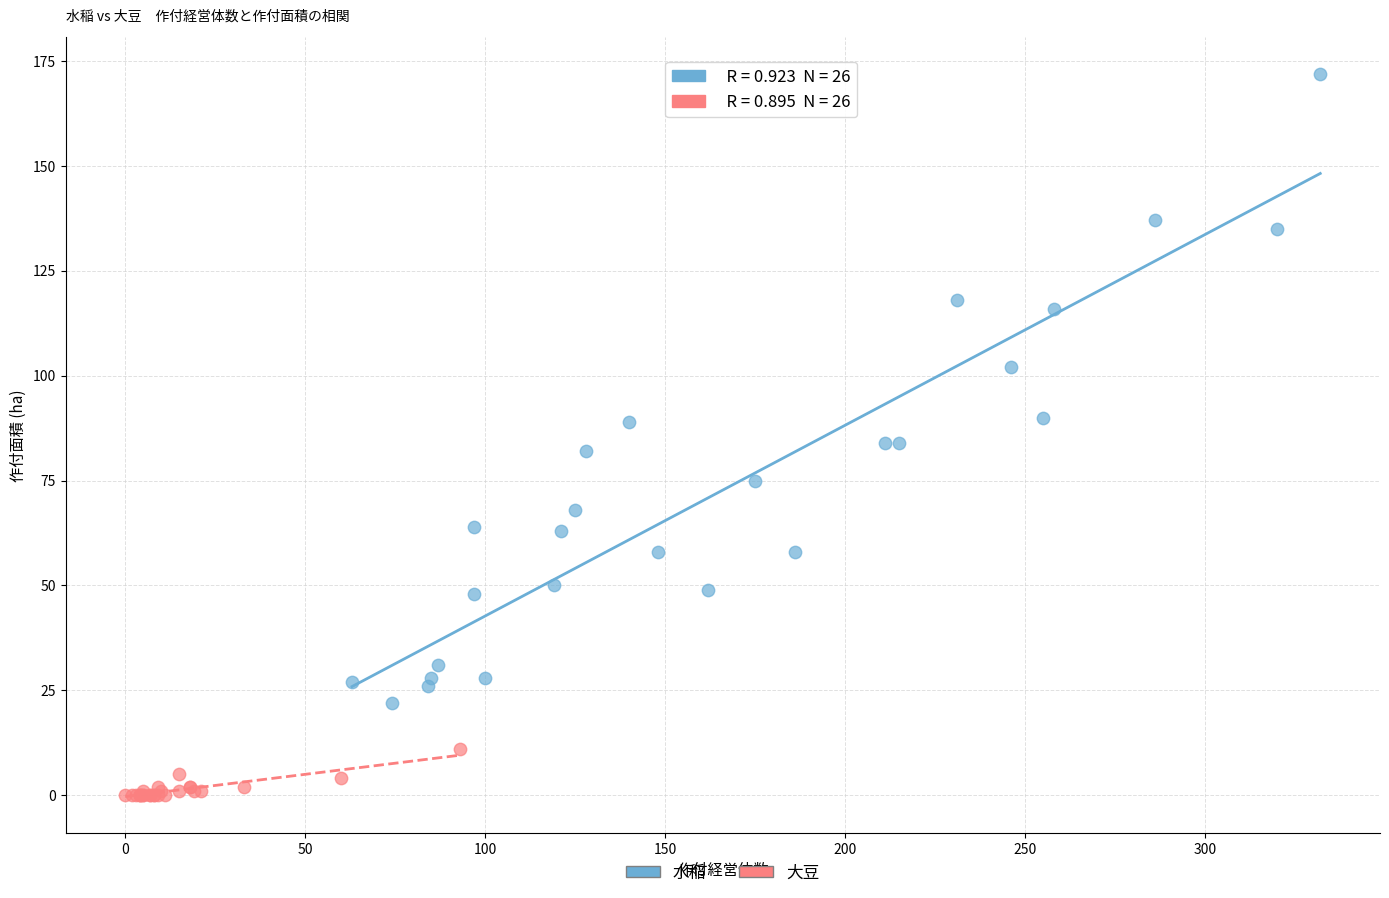

Which series contains the highest Y value?

水稲